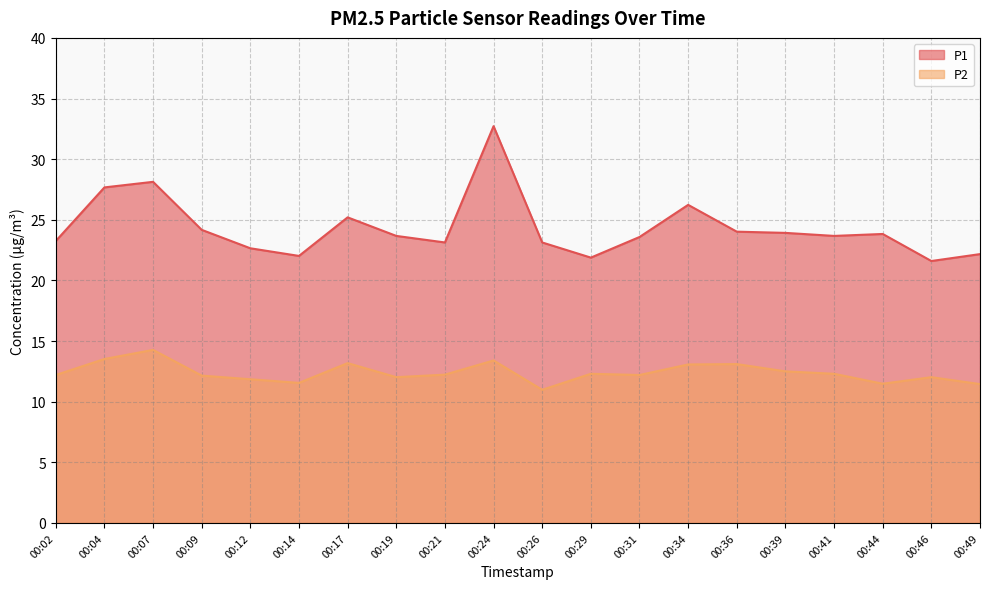

Which series changed the most between 00:07 and 00:24?

P1